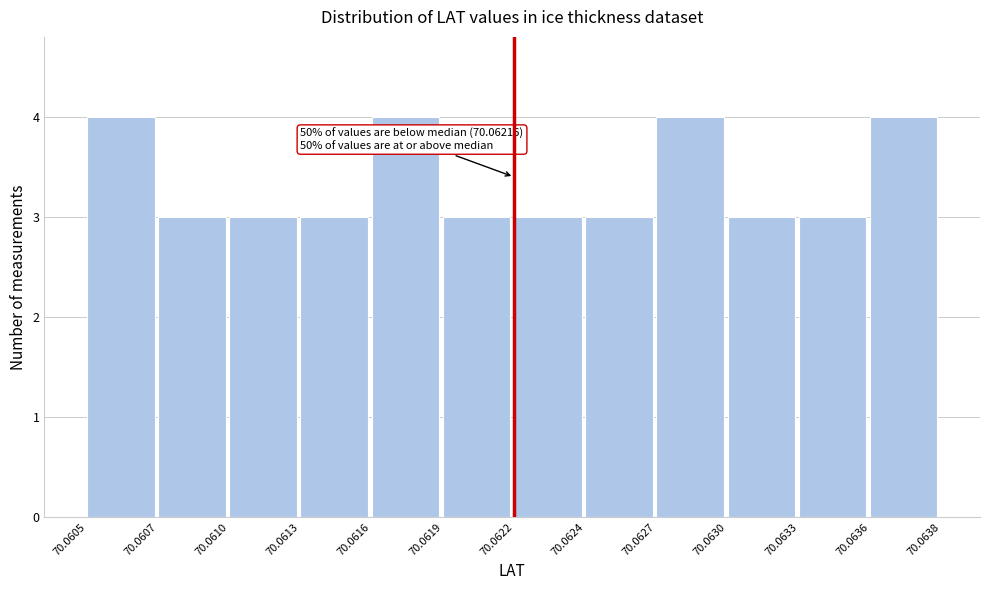

Reading left to right, what are all the values shown in this chart?

4	3	3	3	4	3	3	3	4	3	3	4